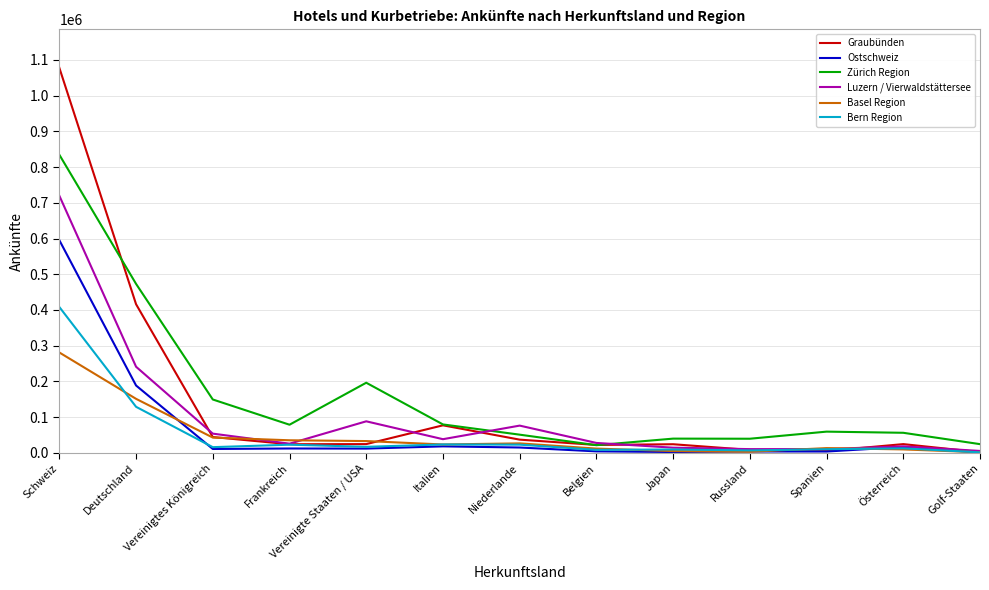

List the series in order of their peak value, lowest first.

Basel Region, Bern Region, Ostschweiz, Luzern / Vierwaldstättersee, Zürich Region, Graubünden